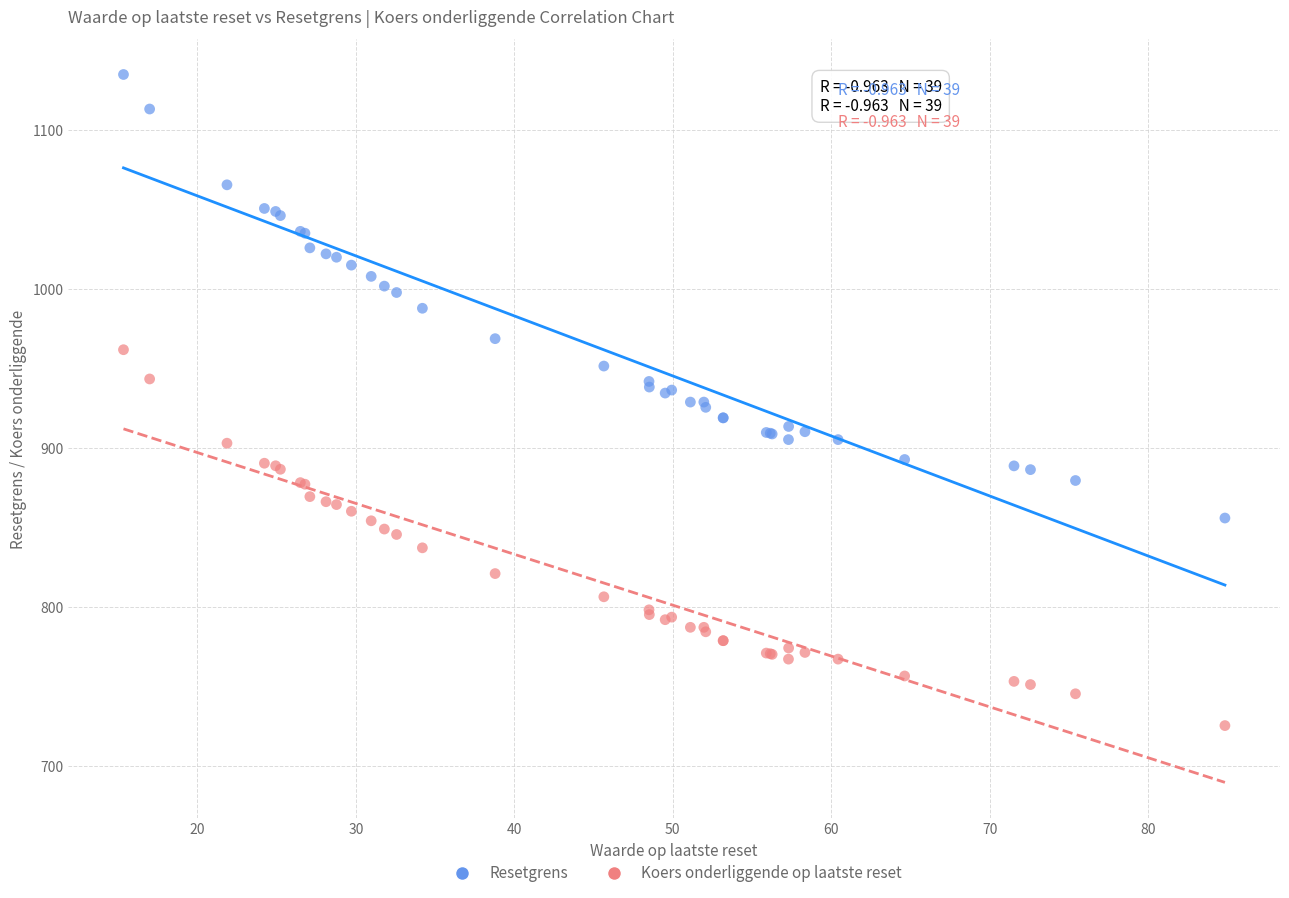

Which series reaches the maximum Y coordinate?

Resetgrens